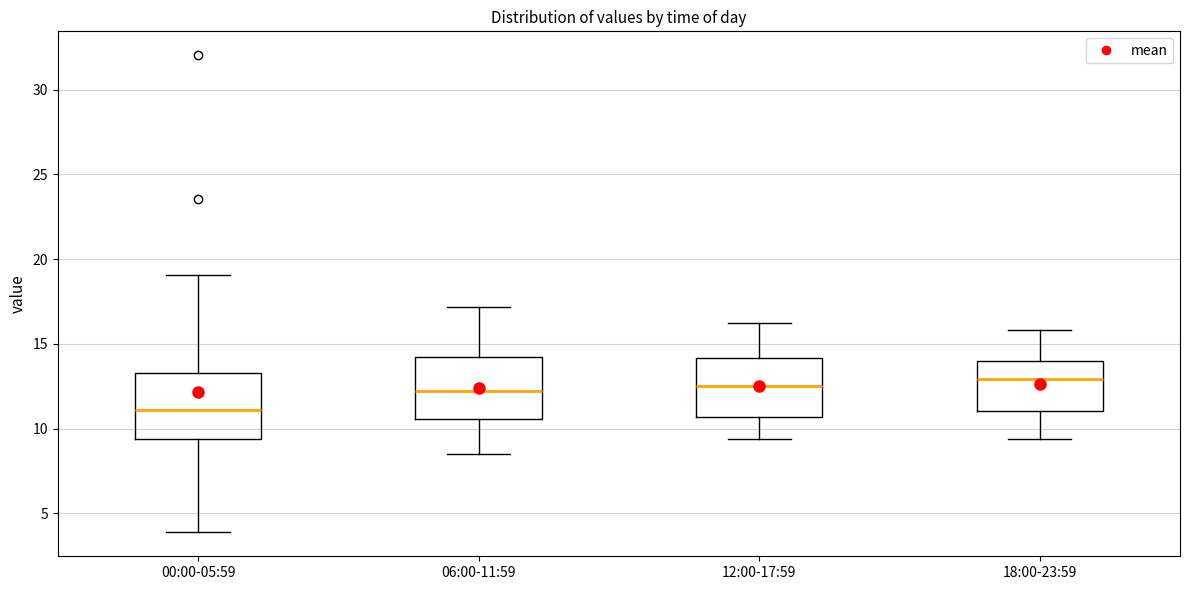

Which box's median line is the lowest?

00:00-05:59